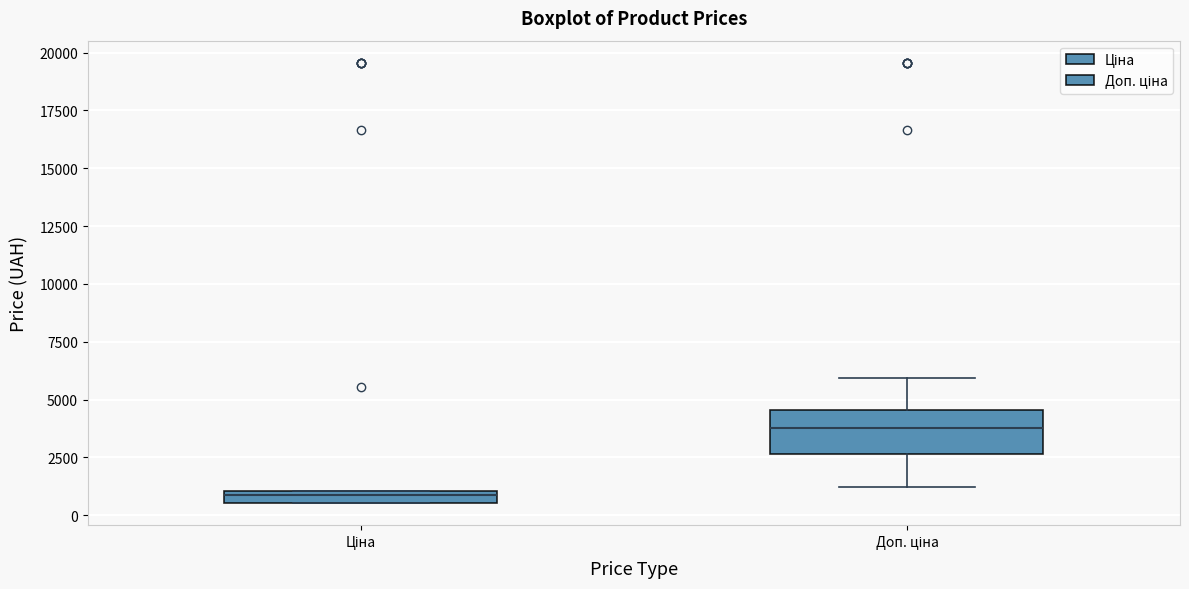

Where is the lower edge of the box for Ціна on the y-axis? The values are not printed on the chart, so give them approximately, as read against the axis.

500